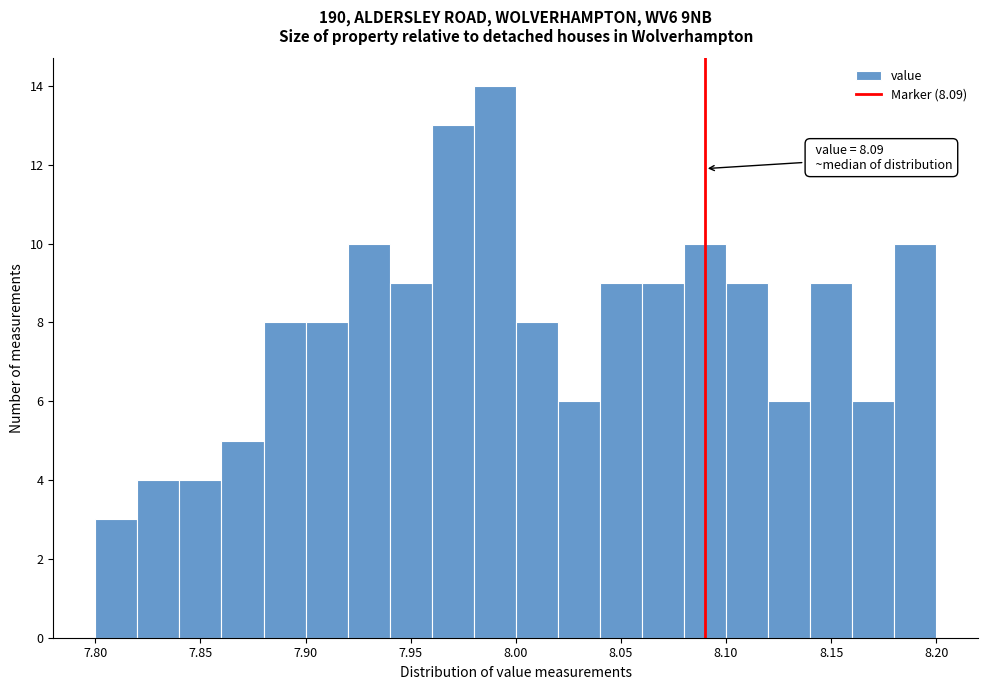

Over which range of the x-axis is the bar tallest?

7.98 to 8.00